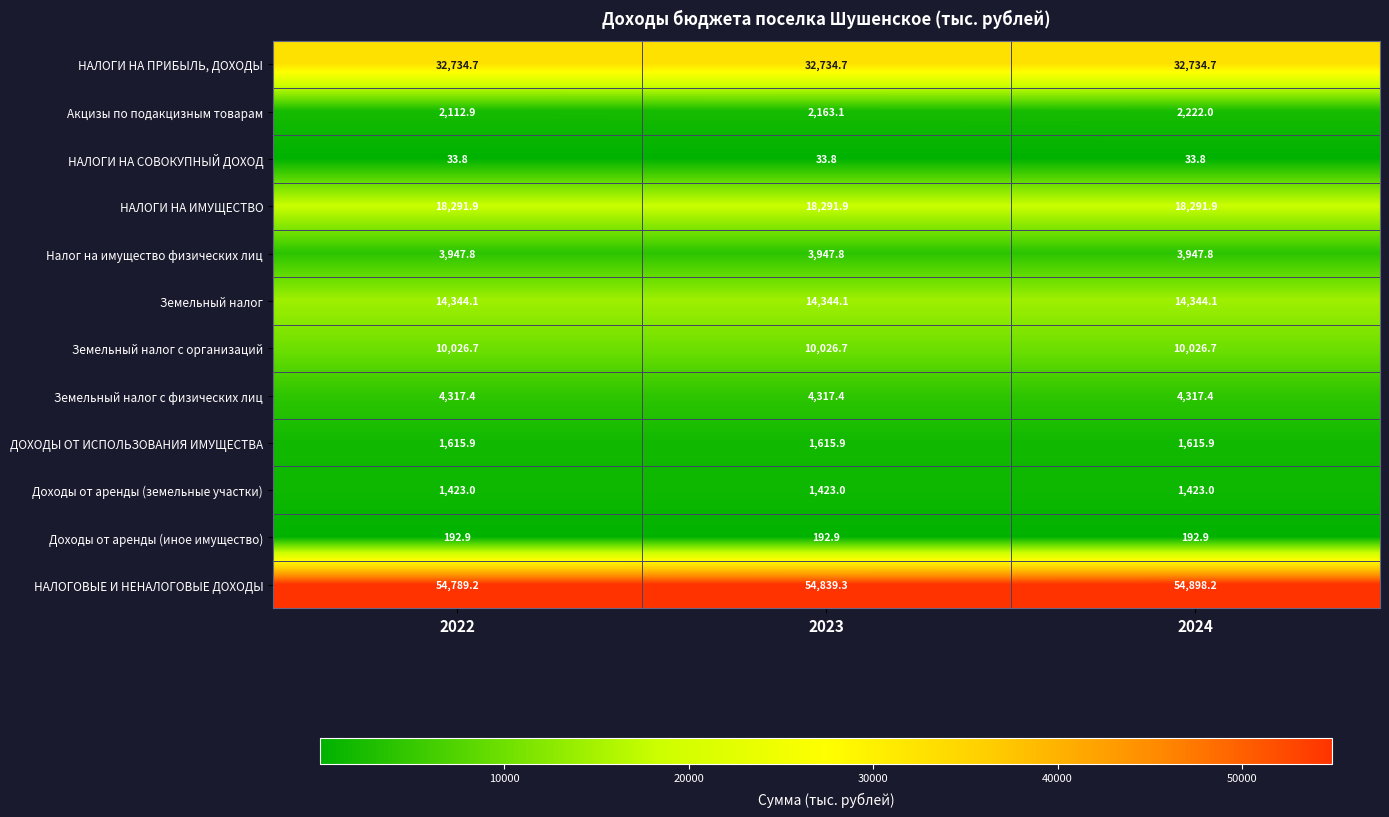

Which series has the largest range (max minus min)?

Акцизы по подакцизным товарам